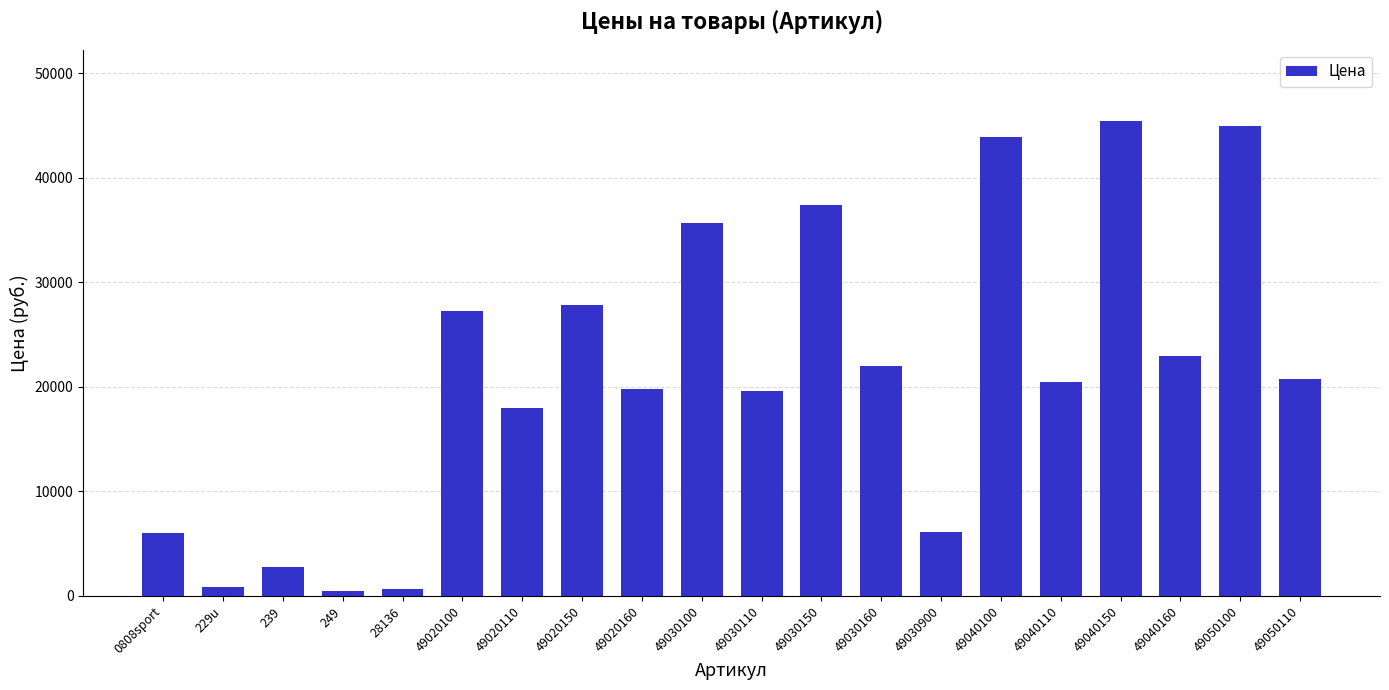

What is the label of the 15th bar from the right?

49020100